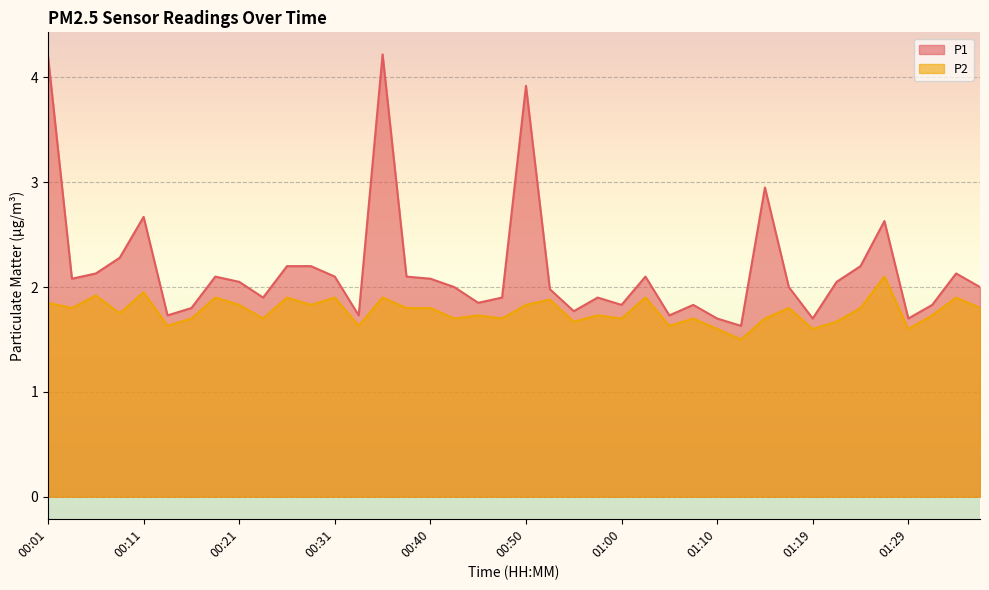

List the series in order of their overall mean, lowest first.

P2, P1